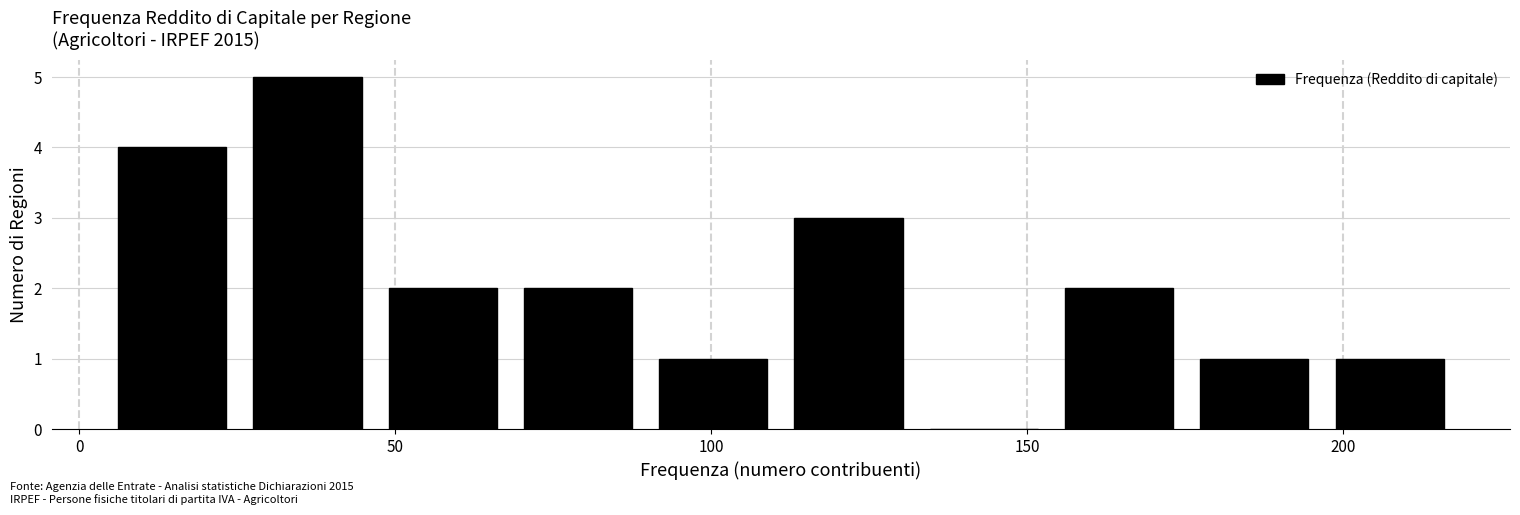

How tall is the bar that spans 155 to 175 on the x-axis? Neither the bar edges nor the heights are printed on the chart, so give them approximately, as read against the axes.

2